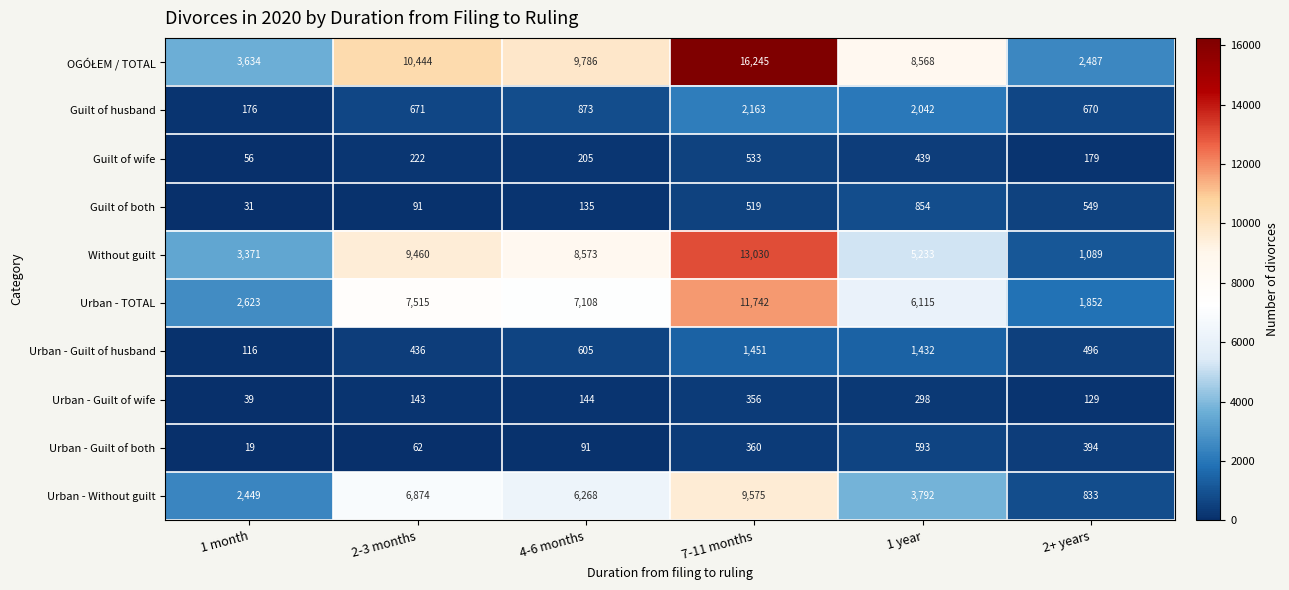

What value does the Without guilt series have at 1 month, to the nearest 10?

3370